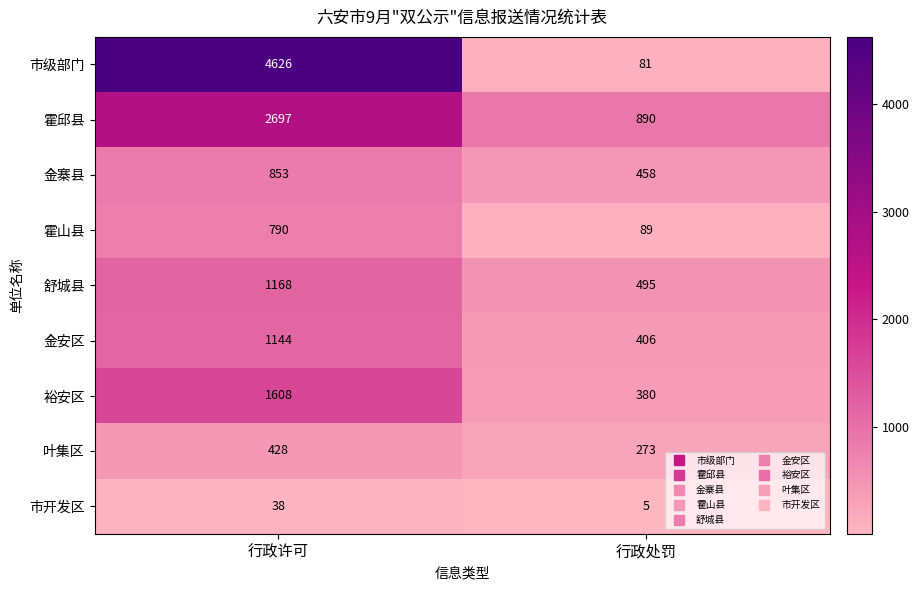

The value of 裕安区 at 行政处罚 is 641. True or false?

False